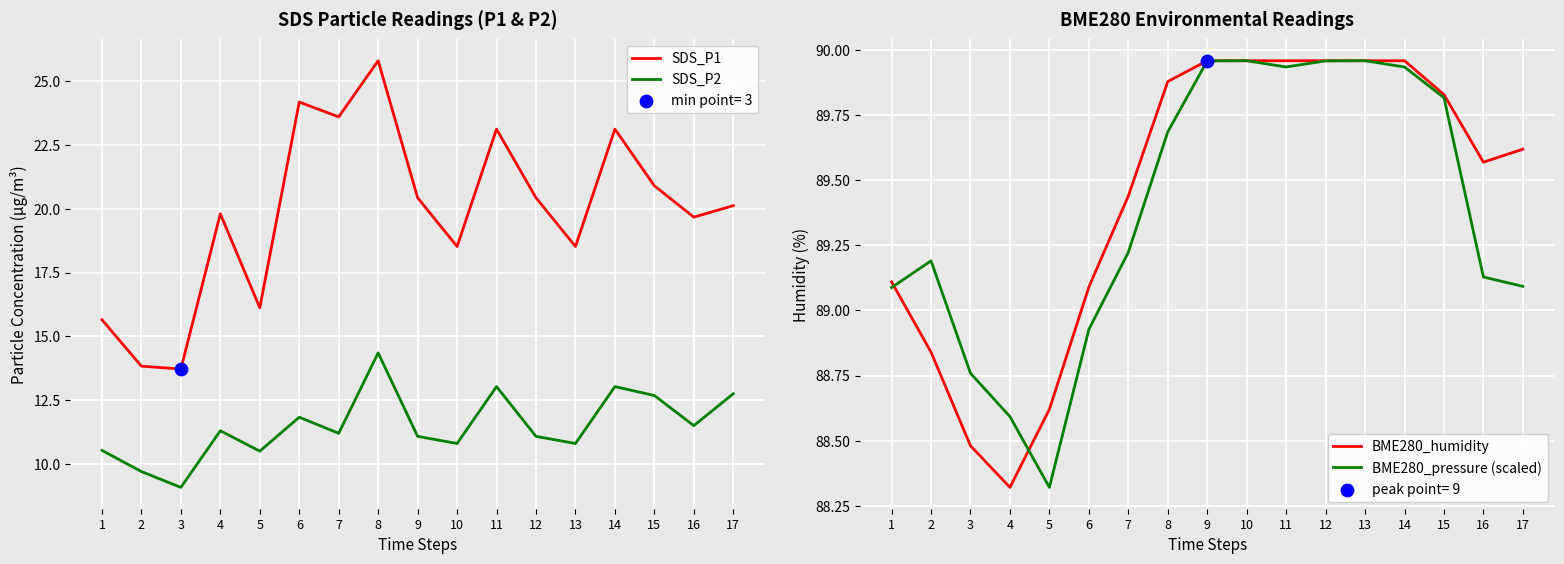

Is the value of BME280_pressure (scaled) at 10 greater than the value of BME280_humidity at 8?

Yes